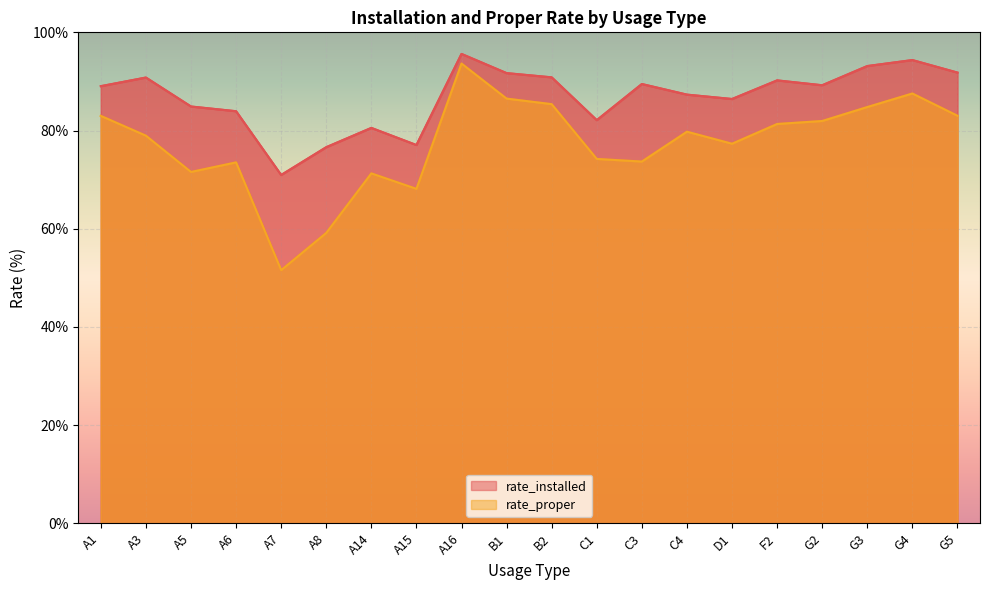

What is the smallest value displayed?

51.6